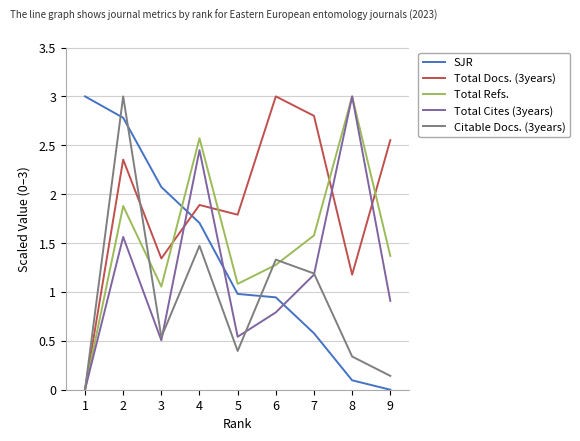

Is the value of SJR at 1 greater than the value of Total Cites (3years) at 4?

Yes